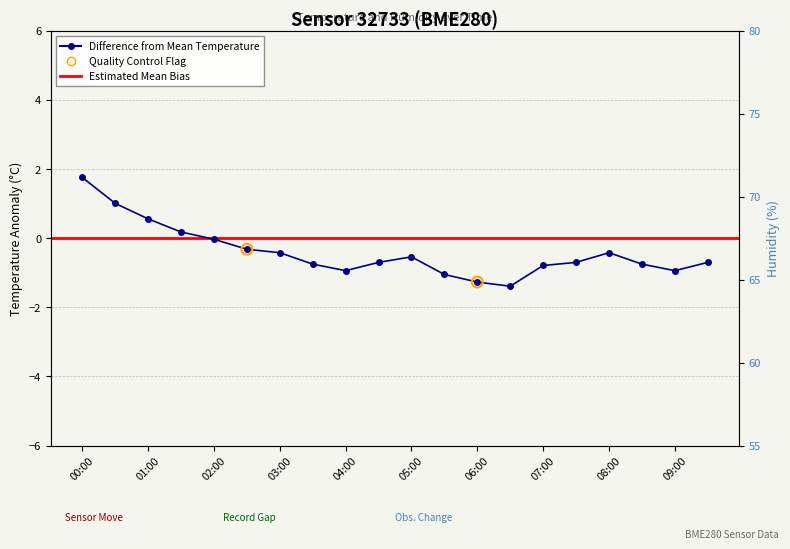

Between 08:00 and 07:00, which is larger?

08:00